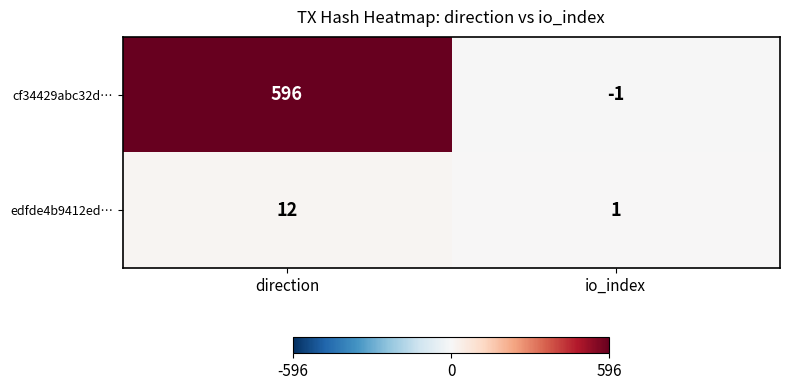

True or false: edfde4b9412ed… has a value of 1 at io_index.

True